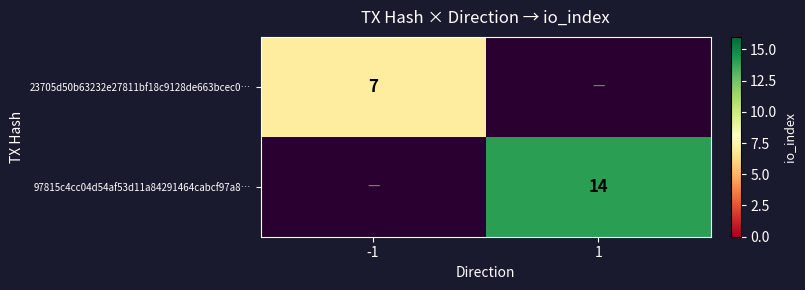

The value of 97815c4cc04d54af53d11a84291464cabcf97a8… at 1 is 5. True or false?

False